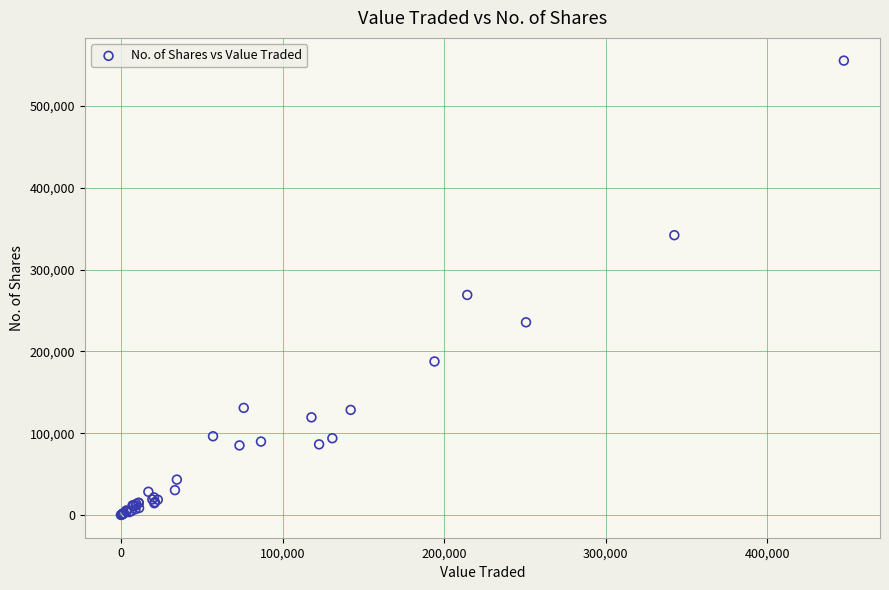

What Y value in the scatter plot is closest to 277757?

269032